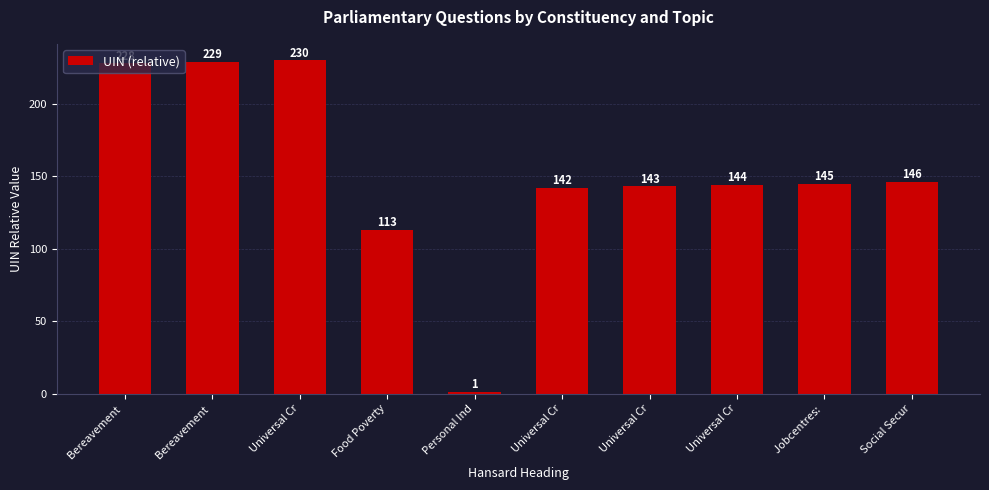

Is it true that the value at Universal Cr is 257?

False